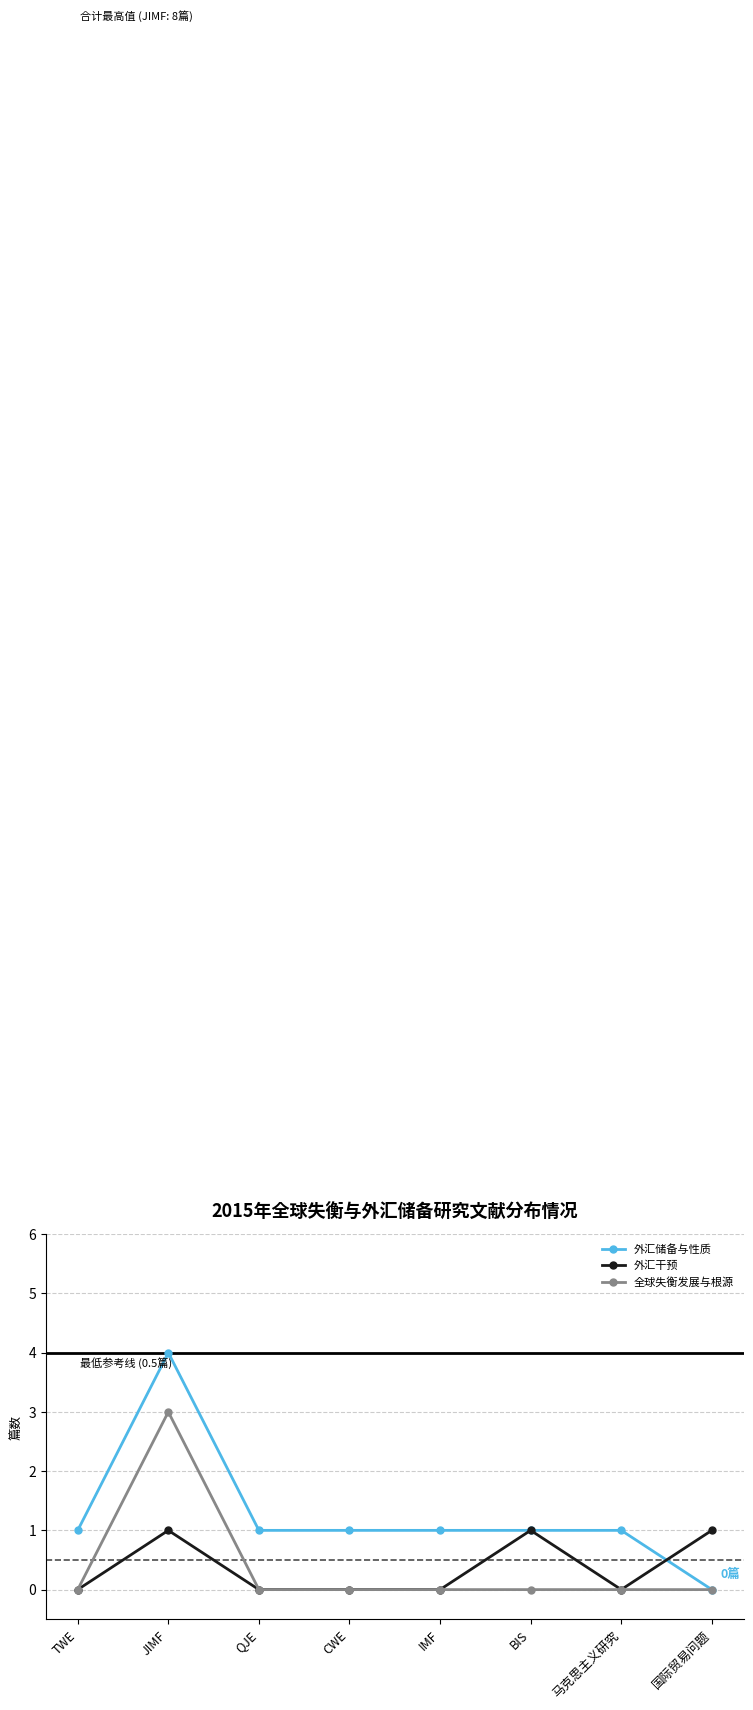

The value of 外汇储备与性质 at IMF is 1. True or false?

True